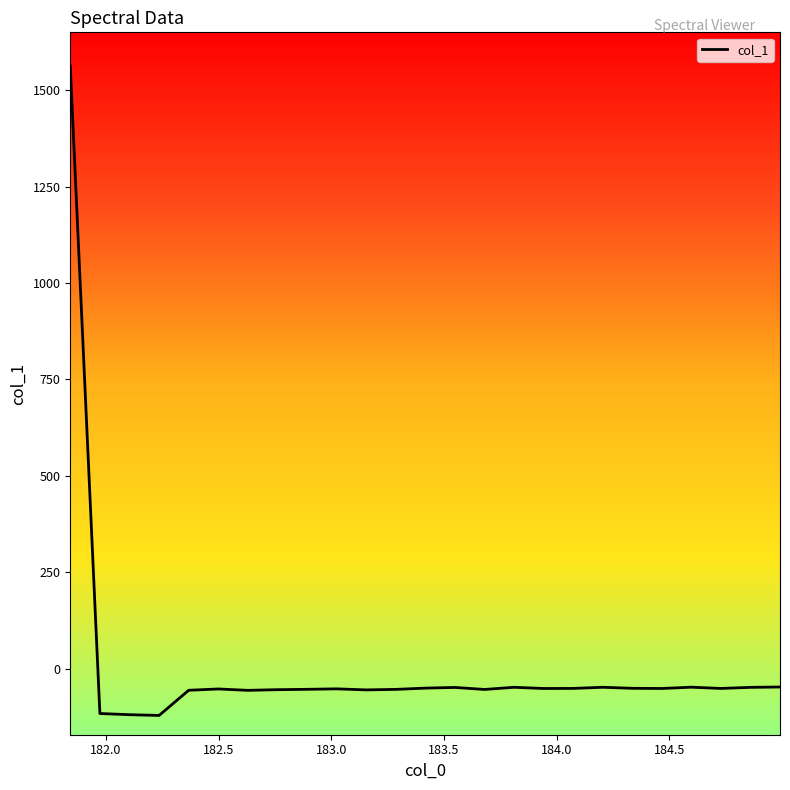

What is the minimum value shown in the chart?

-121.5